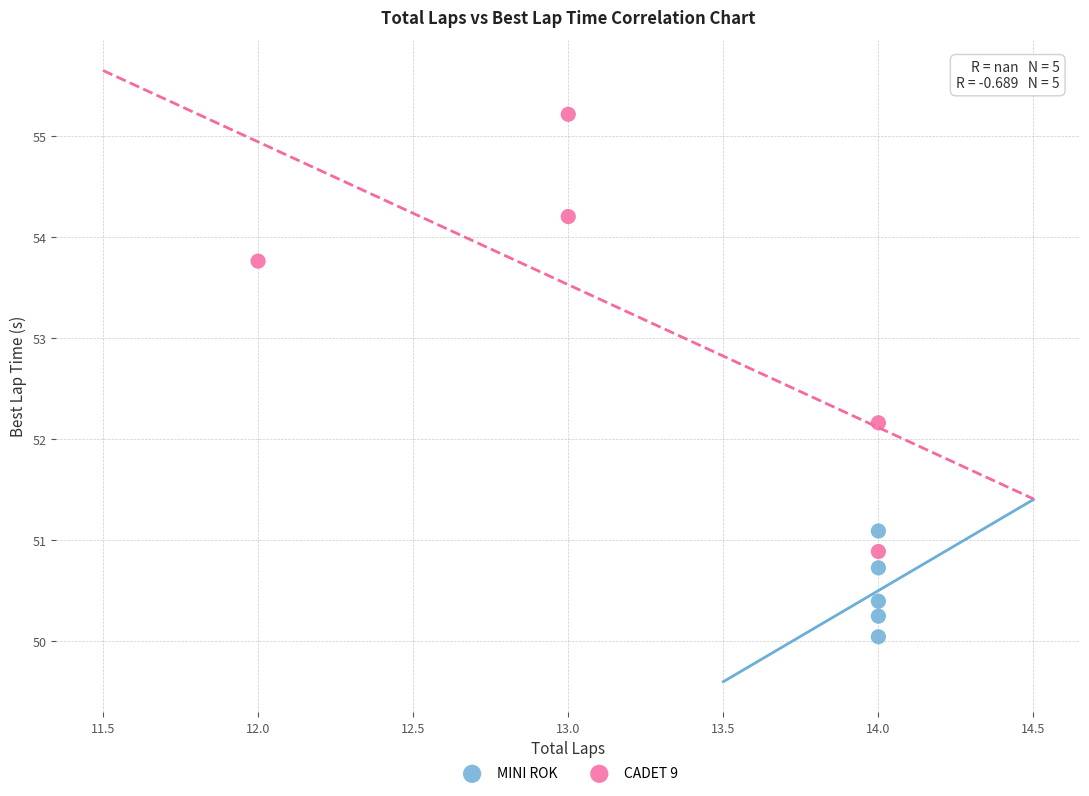

Which series has the largest Y range (max minus min)?

CADET 9